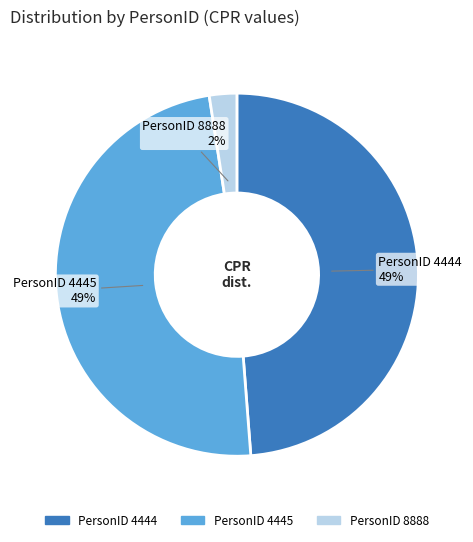

Is there any slice that represents more than half of the pie?

No